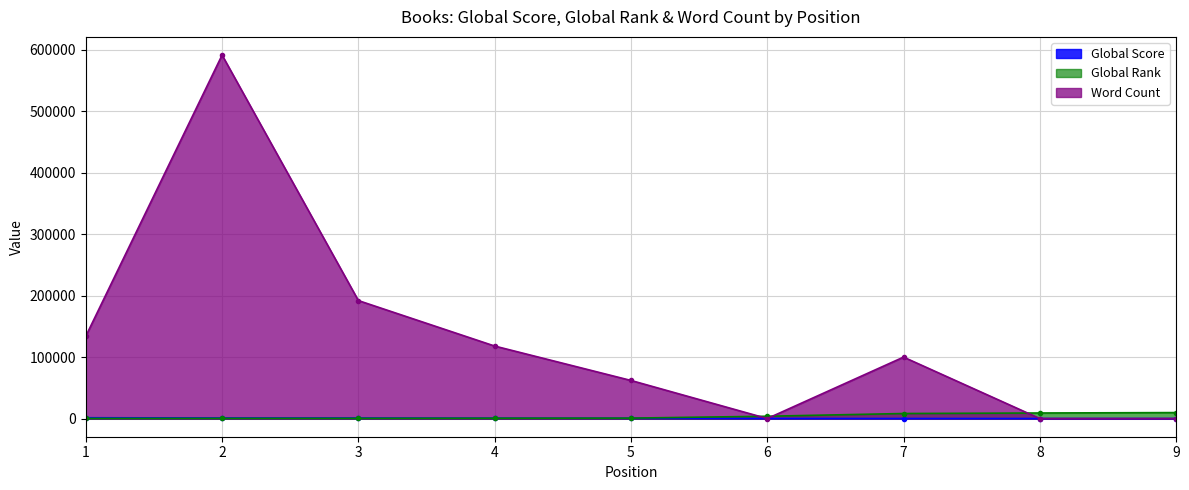

What are all the series names shown in the legend?

Global Score, Global Rank, Word Count